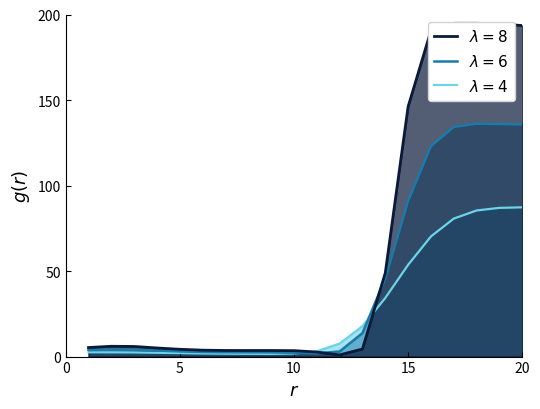

Is it true that the value at 9 is 3.6?

True